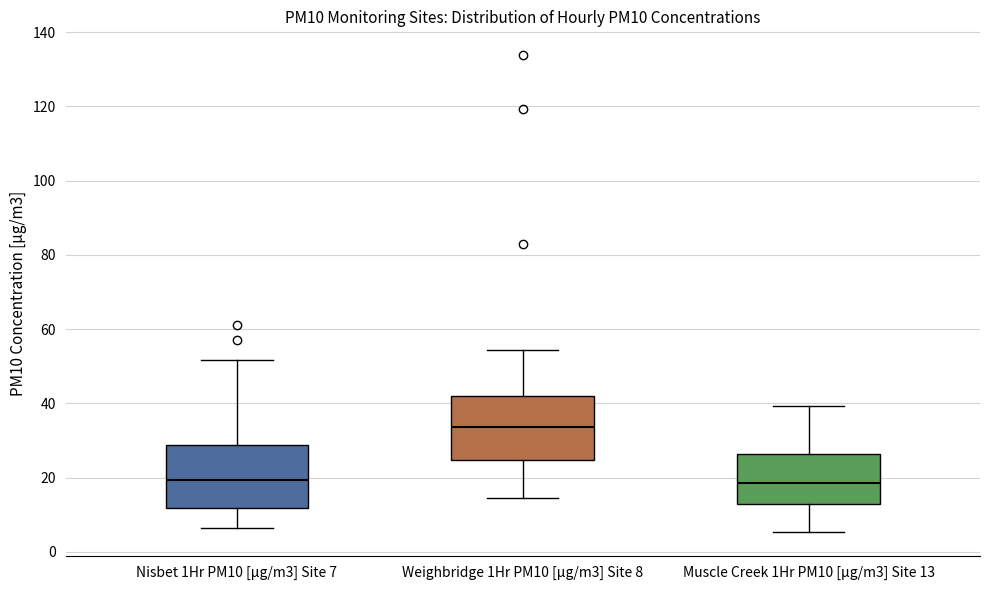

Where is the upper edge of the box for Muscle Creek 1Hr PM10 [µg/m3] Site 13 on the y-axis? The values are not printed on the chart, so give them approximately, as read against the axis.

26